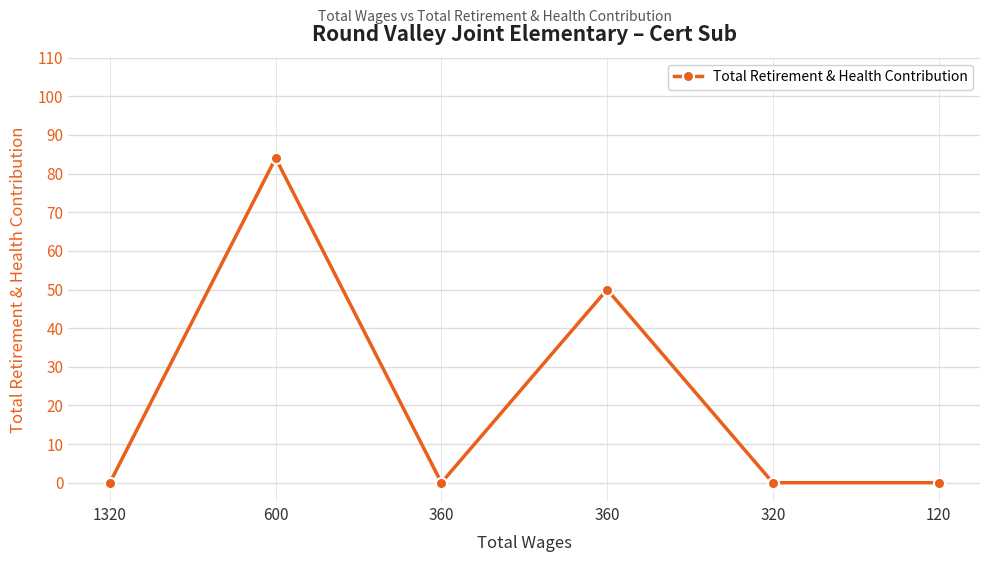

Is this an area chart (filled region under the line)?

No